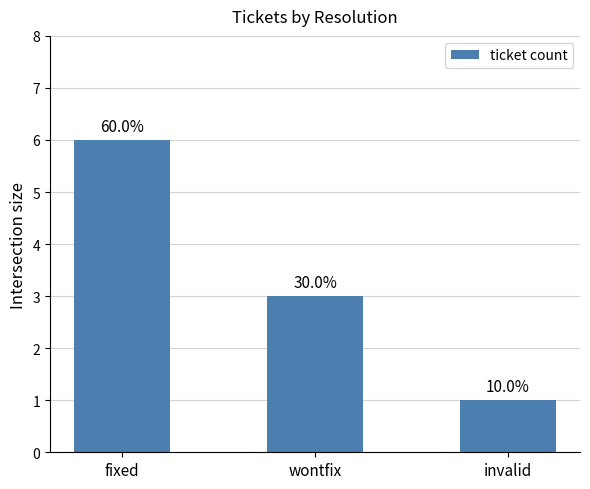

How many bars are there in total?

3